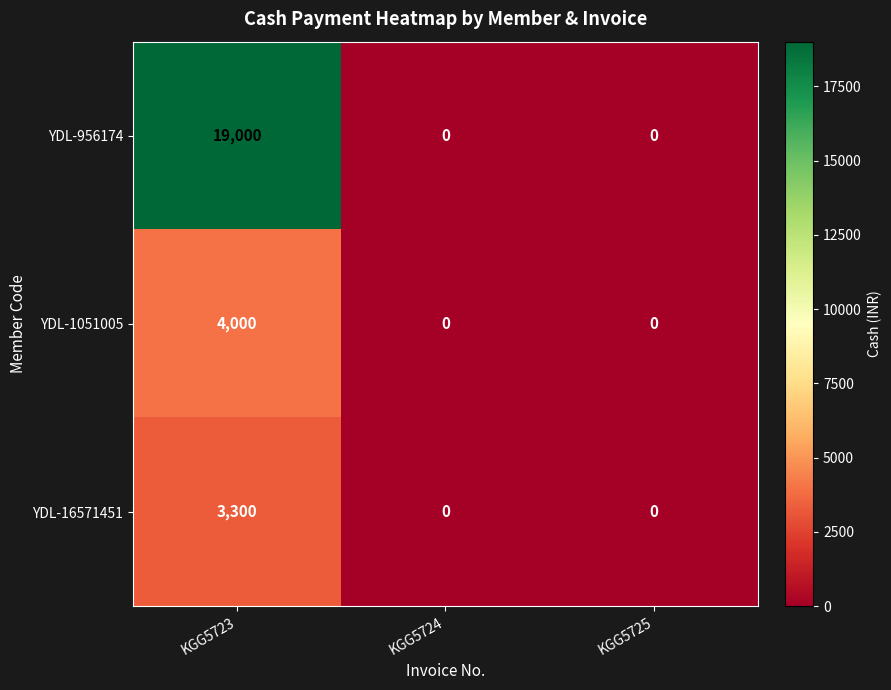

Rank the series by their maximum value, from lowest to highest.

YDL-16571451, YDL-1051005, YDL-956174